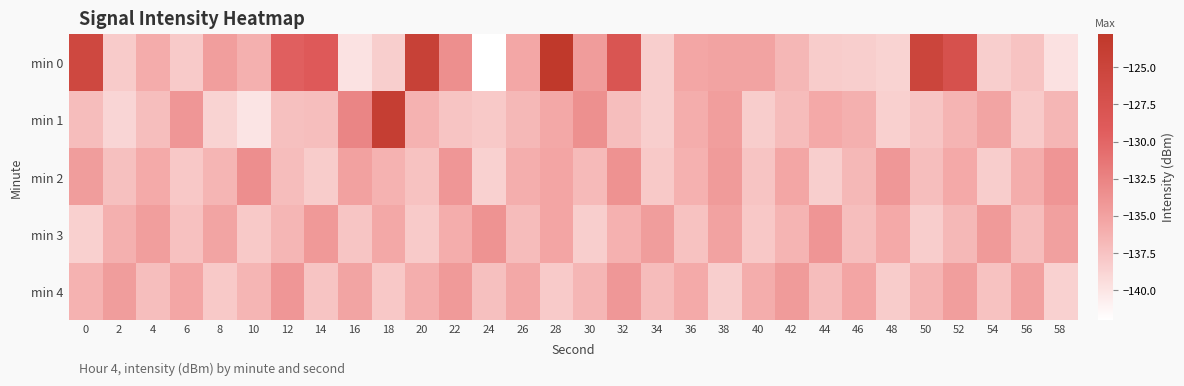

Which label corresponds to the smallest value in the chart?

24